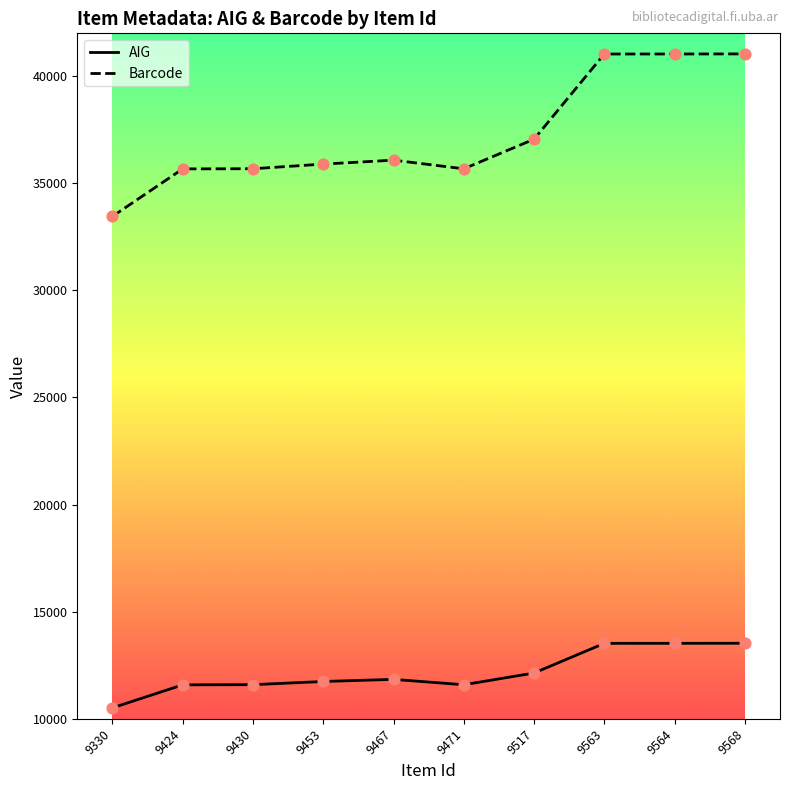

Is the value of Barcode at 9424 greater than the value of AIG at 9568?

Yes